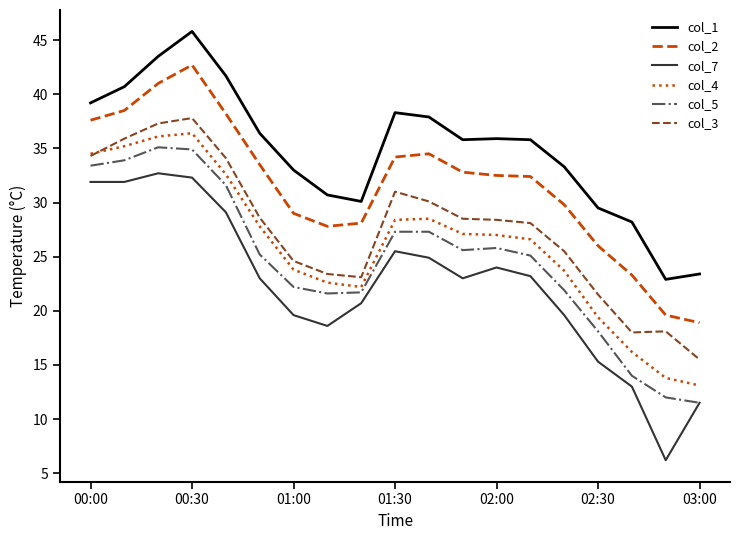

Which series has the largest total across all categories?

col_1